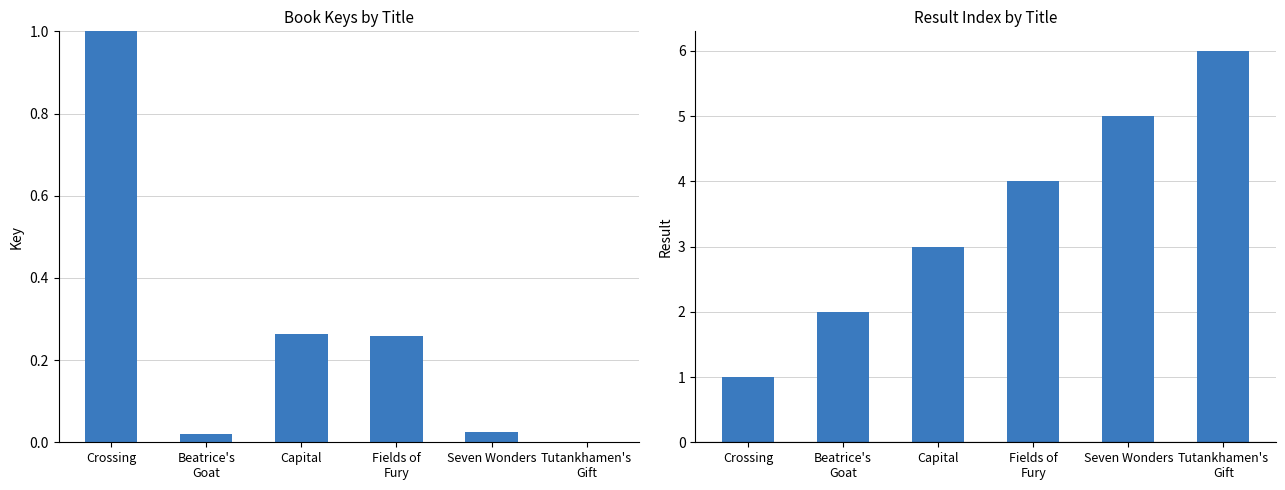

What is the value of the Key (normalized) bar at the 3rd from the left?

0.3